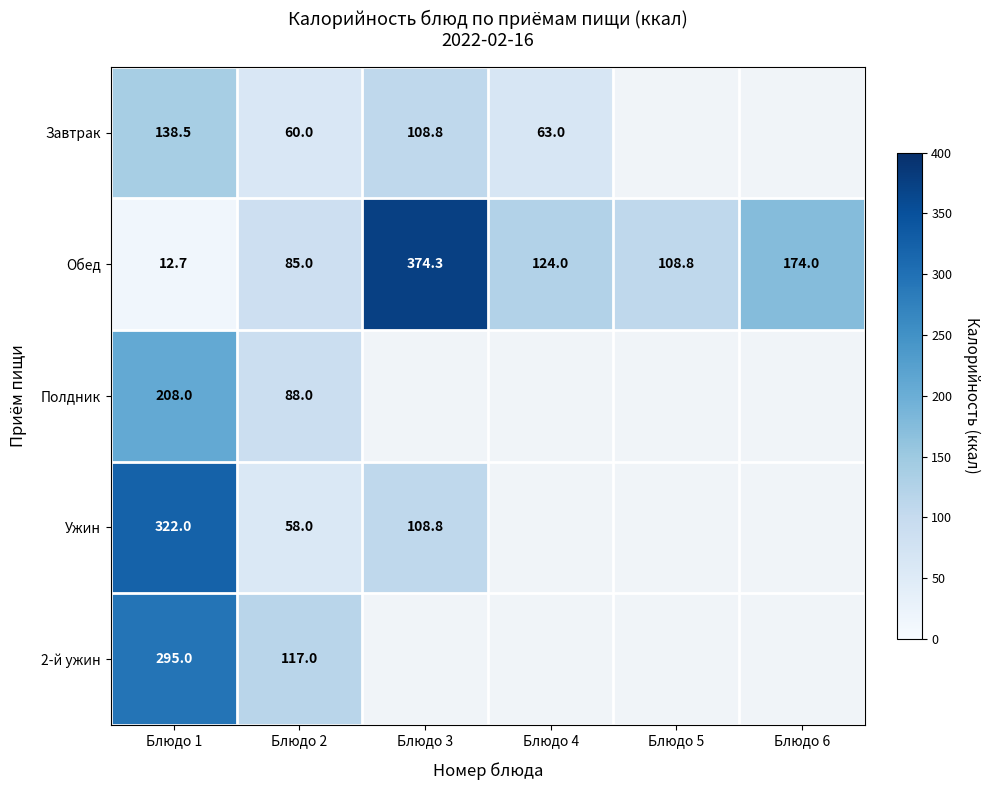

The value of 2-й ужин at Блюдо 2 is 117.0. True or false?

True